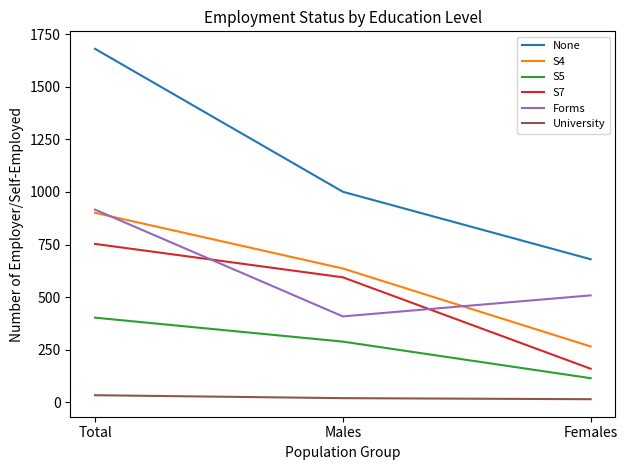

Which series has the largest range (max minus min)?

None